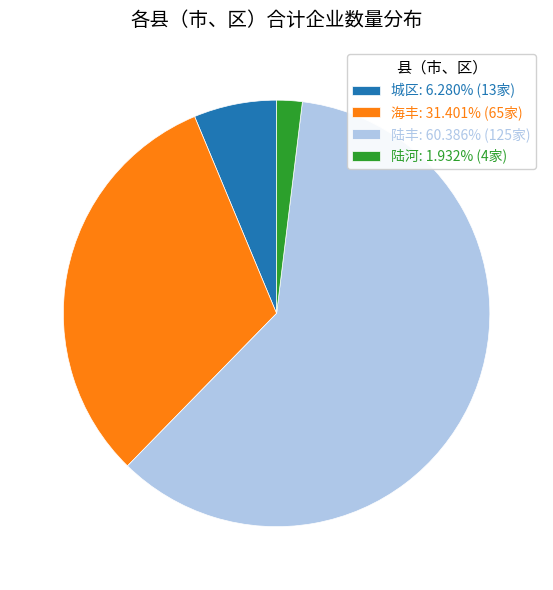

What is the ratio of the value at 陆丰 to the value at 陆河?

31.3